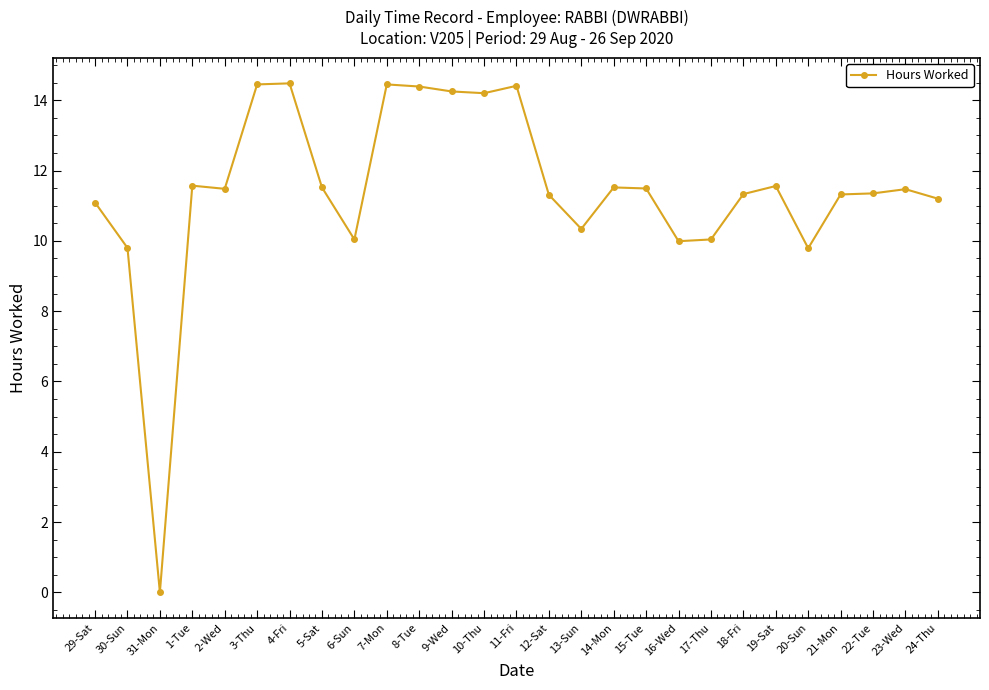

Between 17-Thu and 30-Sun, which is larger?

17-Thu